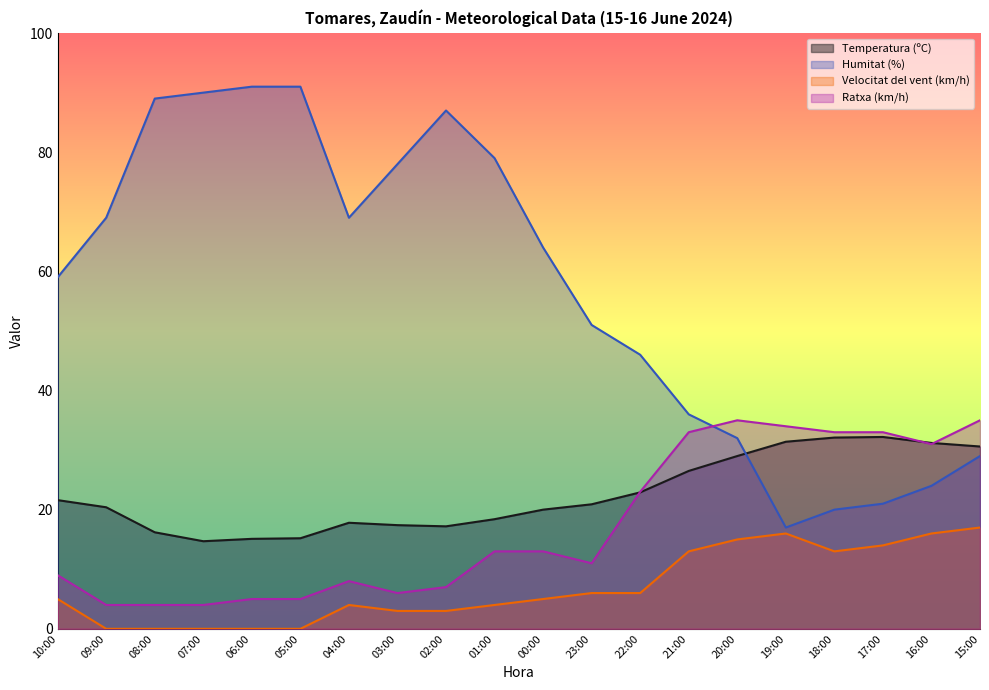

What are all the series names shown in the legend?

Temperatura (ºC), Humitat (%), Velocitat del vent (km/h), Ratxa (km/h)